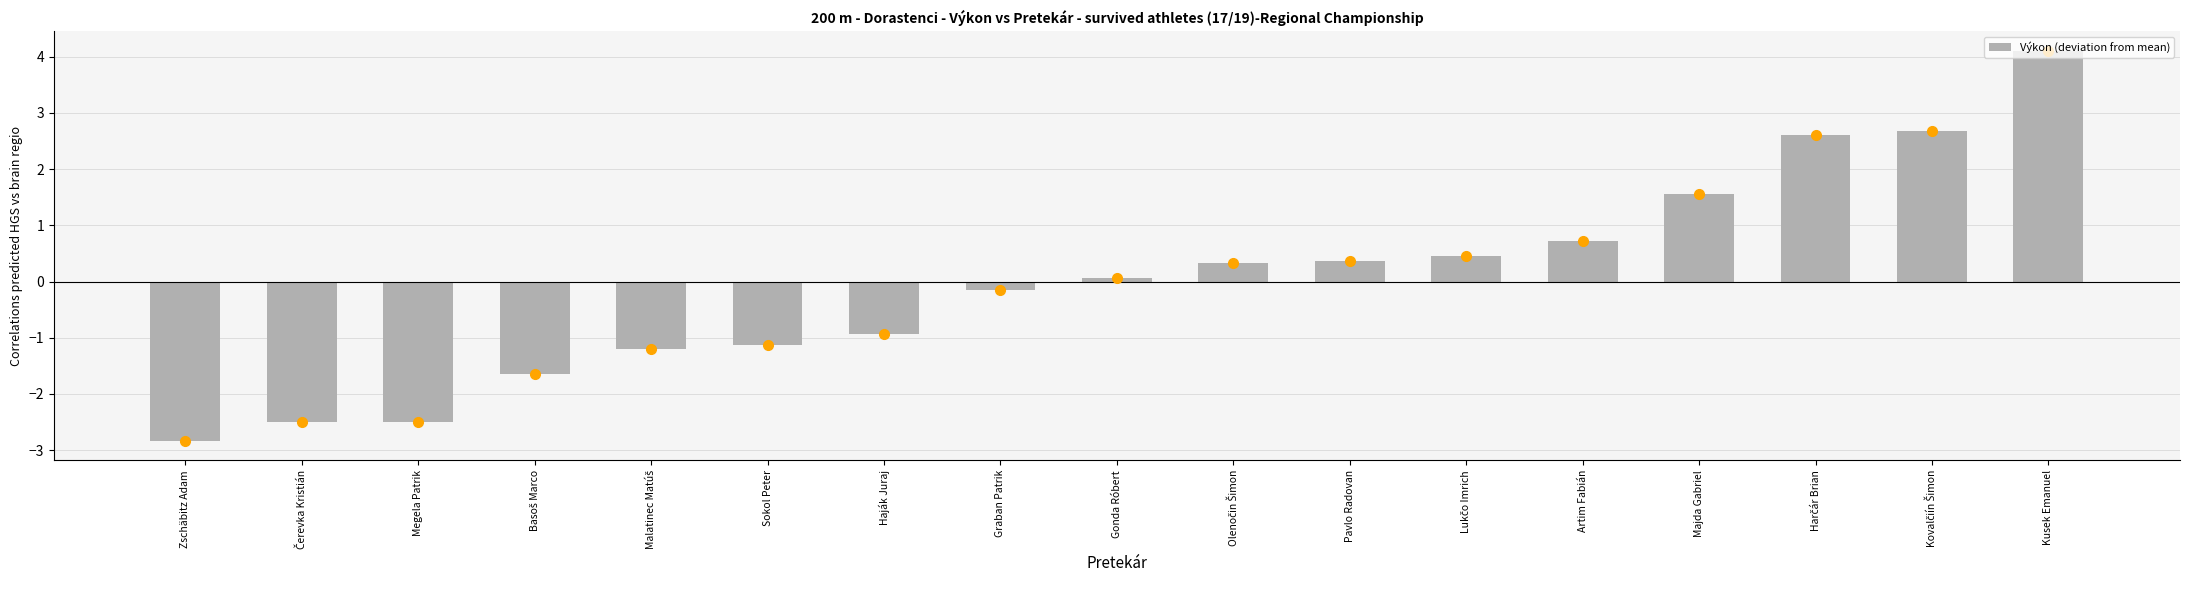

What value does the data have at Majda Gabriel?

1.6